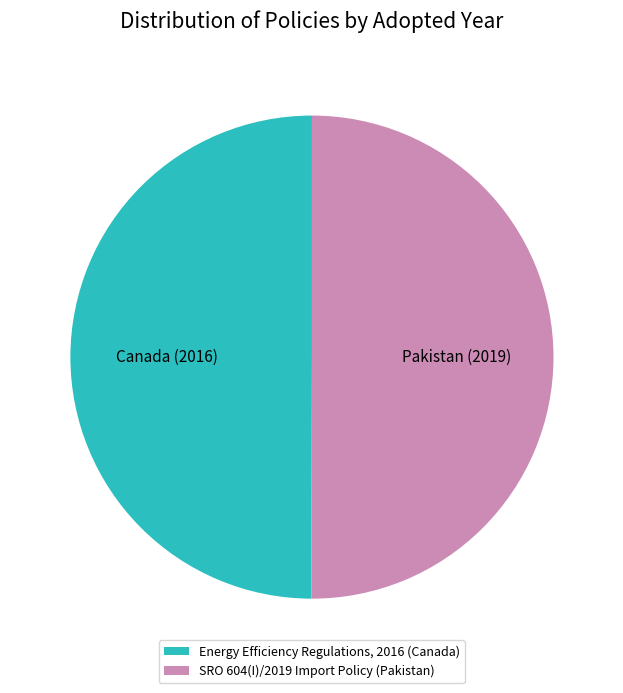

The Energy Efficiency Regulations, 2016 (Canada) slice represents 62% of the pie. True or false?

False